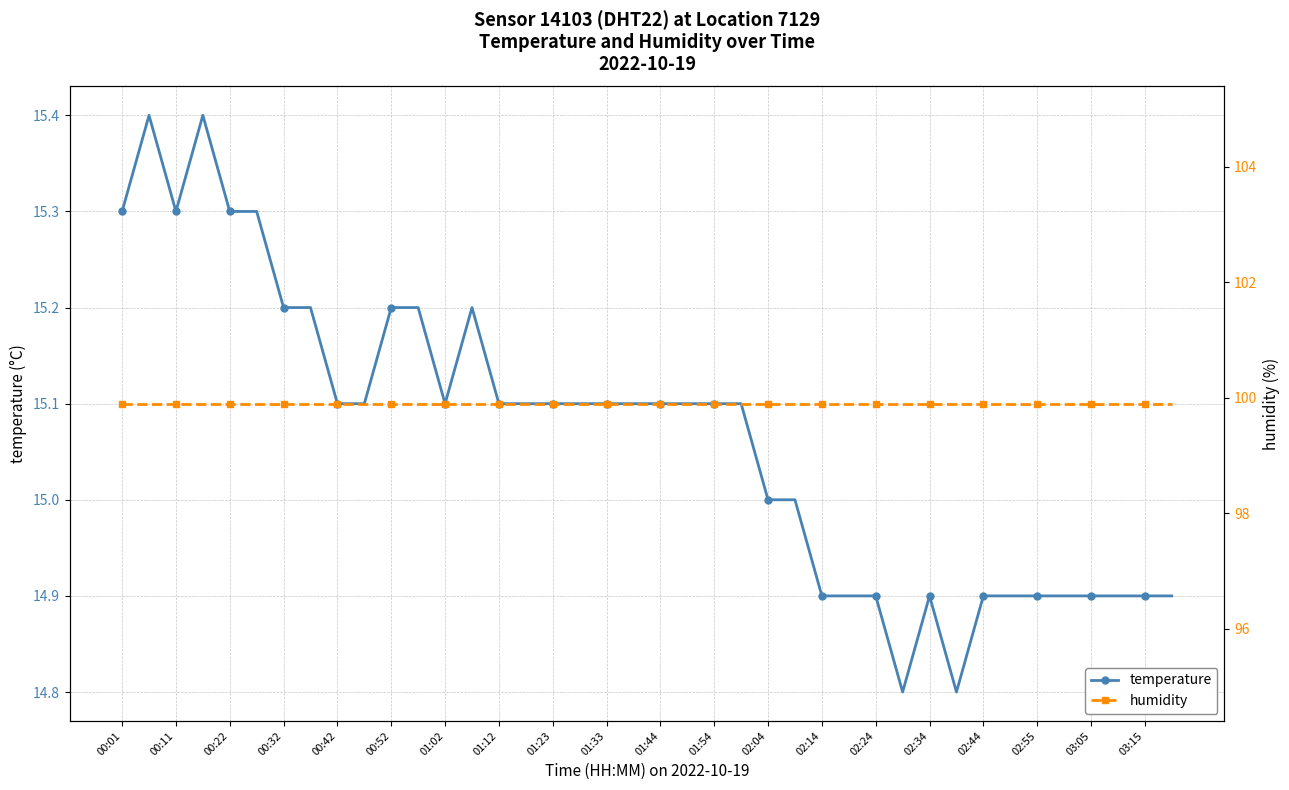

What is the smallest value displayed?

14.8